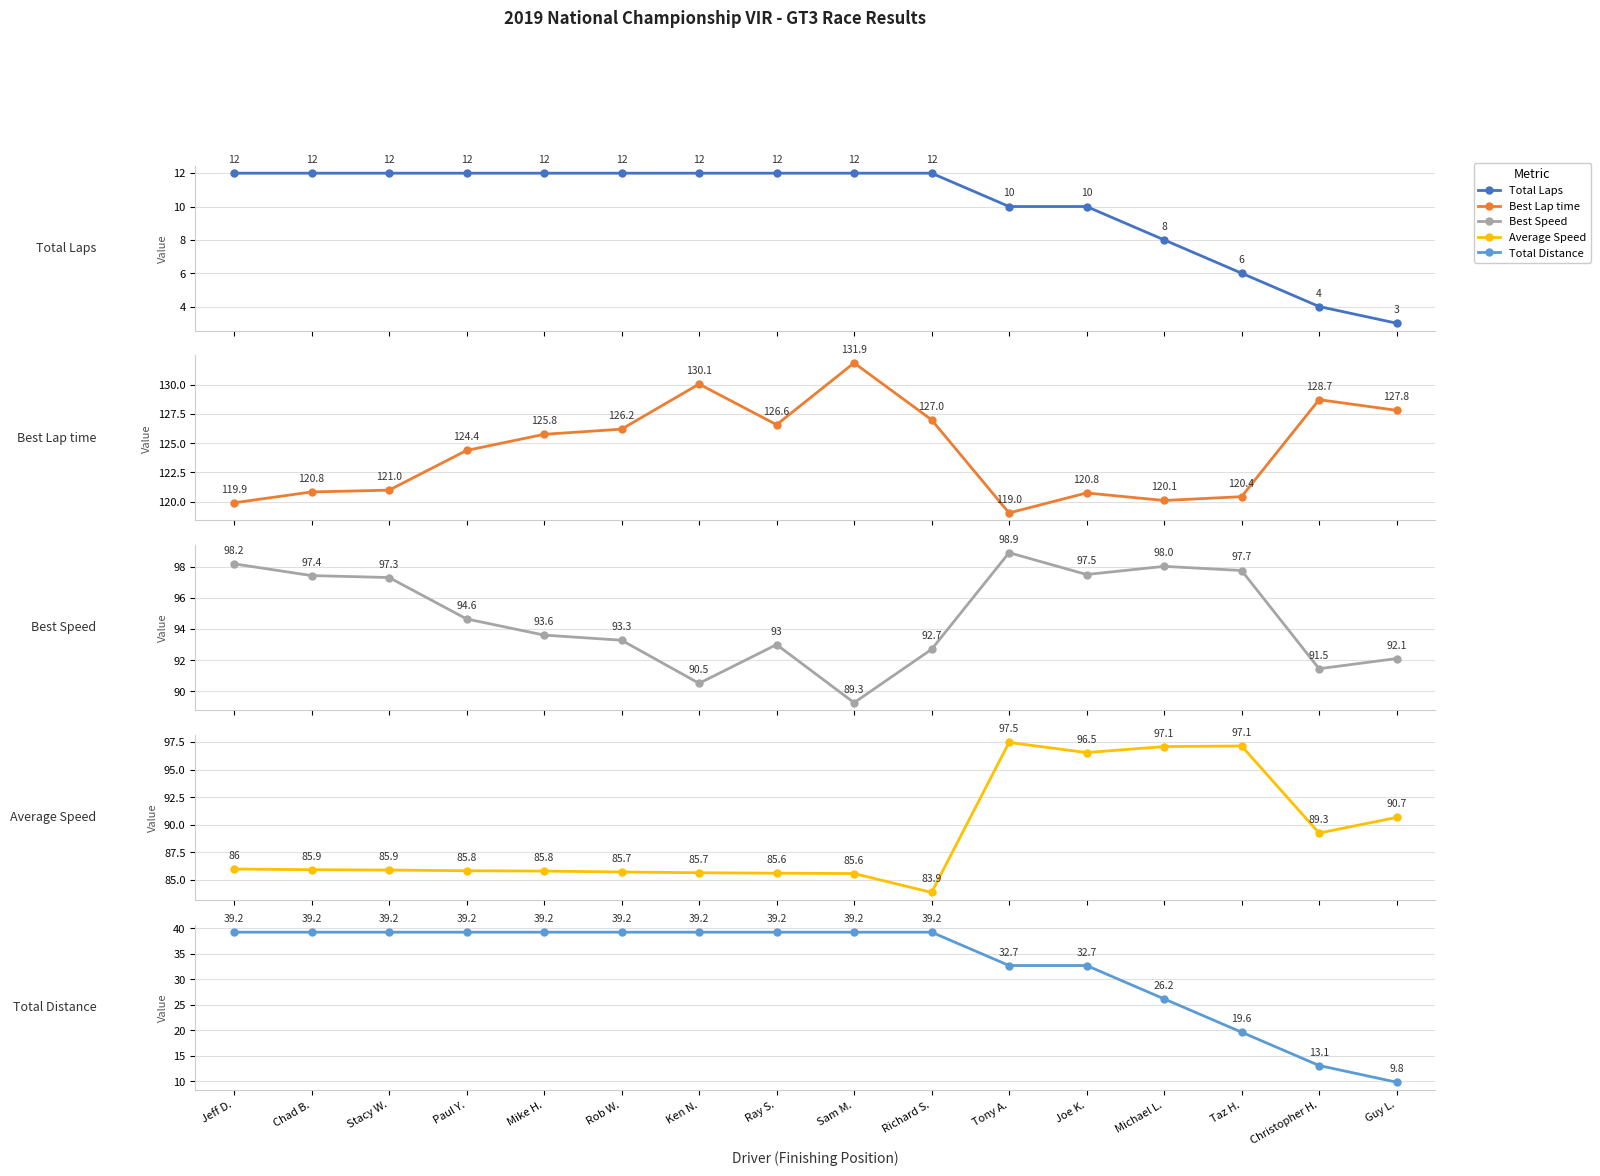

Which category has the highest value in the Best Speed series?

Tony A.